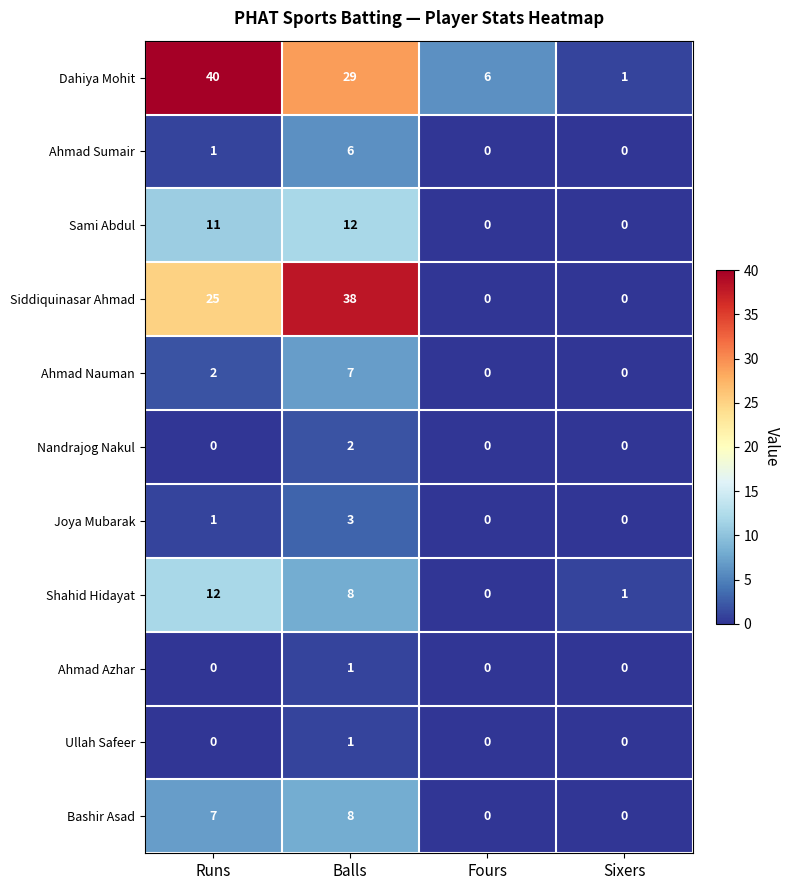

Rank the categories by Shahid Hidayat value from lowest to highest.

Fours, Sixers, Balls, Runs